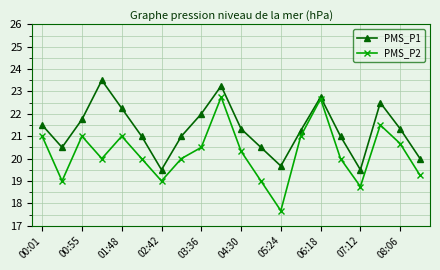

Which series has the largest total across all categories?

PMS_P1